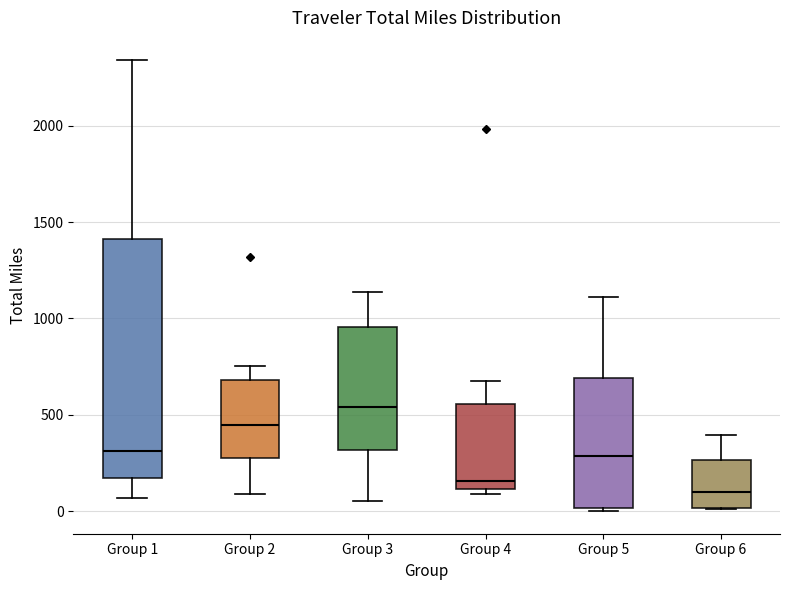

Which box has the lowest median line?

Group 6